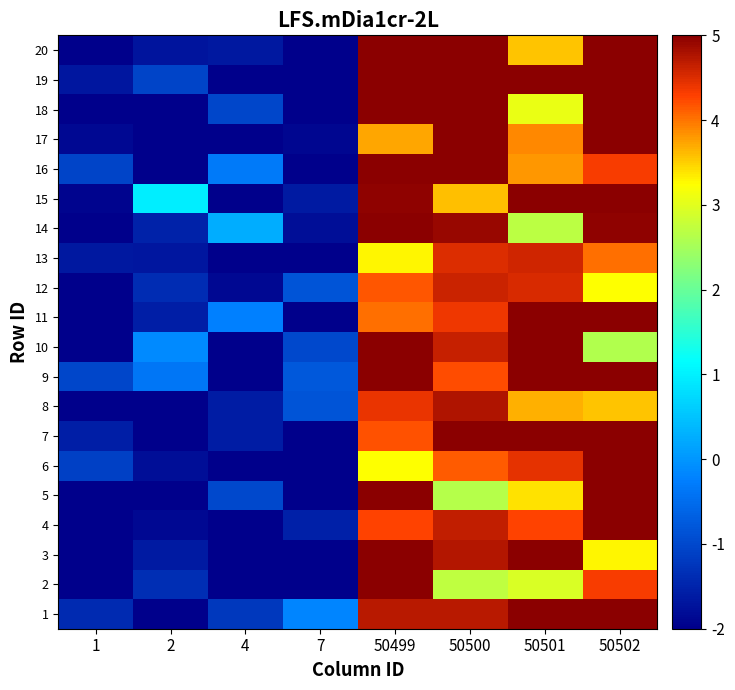

Reading left to right, extract all data points from this chart.

1: 1=-1.4	2=-2.0	4=-1.2	7=-0.2	50499=4.7	50500=4.7	50501=5.0	50502=5.0
2: 1=-2.0	2=-1.3	4=-2.0	7=-2.0	50499=5.0	50500=2.7	50501=2.9	50502=4.3
3: 1=-2.0	2=-1.6	4=-2.0	7=-2.0	50499=5.0	50500=4.7	50501=5.0	50502=3.3
4: 1=-2.0	2=-1.9	4=-2.0	7=-1.5	50499=4.3	50500=4.6	50501=4.3	50502=5.0
5: 1=-2.0	2=-2.0	4=-1.0	7=-2.0	50499=5.0	50500=2.6	50501=3.4	50502=5.0
6: 1=-1.1	2=-1.8	4=-2.0	7=-2.0	50499=3.2	50500=4.1	50501=4.4	50502=5.0
7: 1=-1.6	2=-2.0	4=-1.6	7=-2.0	50499=4.2	50500=5.0	50501=5.0	50502=5.0
8: 1=-2.0	2=-2.0	4=-1.6	7=-0.8	50499=4.4	50500=4.8	50501=3.7	50502=3.6
9: 1=-1.0	2=-0.4	4=-2.0	7=-0.8	50499=5.0	50500=4.2	50501=5.0	50502=5.0
10: 1=-2.0	2=-0.1	4=-2.0	7=-1.0	50499=5.0	50500=4.6	50501=5.0	50502=2.6
11: 1=-2.0	2=-1.6	4=-0.2	7=-2.0	50499=4.0	50500=4.4	50501=5.0	50502=5.0
12: 1=-2.0	2=-1.4	4=-1.9	7=-0.8	50499=4.2	50500=4.6	50501=4.5	50502=3.2
13: 1=-1.6	2=-1.7	4=-2.0	7=-2.0	50499=3.3	50500=4.5	50501=4.6	50502=4.0
14: 1=-2.0	2=-1.5	4=0.3	7=-1.8	50499=5.0	50500=4.9	50501=2.7	50502=5.0
15: 1=-1.9	2=1.0	4=-2.0	7=-1.6	50499=5.0	50500=3.6	50501=5.0	50502=5.0
16: 1=-1.1	2=-2.0	4=-0.3	7=-2.0	50499=5.0	50500=5.0	50501=3.8	50502=4.3
17: 1=-1.9	2=-2.0	4=-2.0	7=-1.9	50499=3.7	50500=5.0	50501=3.9	50502=5.0
18: 1=-2.0	2=-2.0	4=-1.0	7=-2.0	50499=5.0	50500=5.0	50501=3.1	50502=5.0
19: 1=-1.7	2=-1.1	4=-2.0	7=-2.0	50499=5.0	50500=5.0	50501=5.0	50502=5.0
20: 1=-2.0	2=-1.7	4=-1.6	7=-2.0	50499=5.0	50500=5.0	50501=3.6	50502=5.0